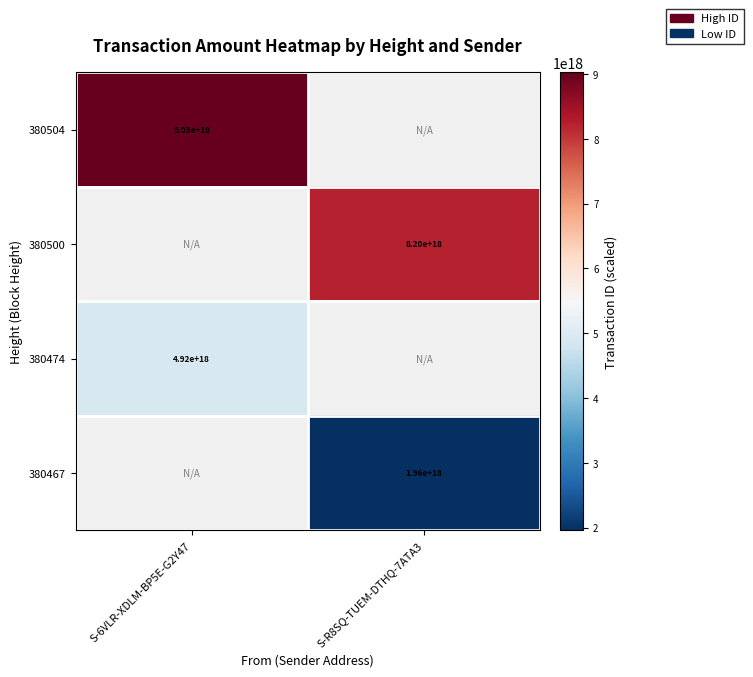

The value of 380474 at S-6VLR-XDLM-BP5E-G2Y47 is 2013055307201573632. True or false?

False